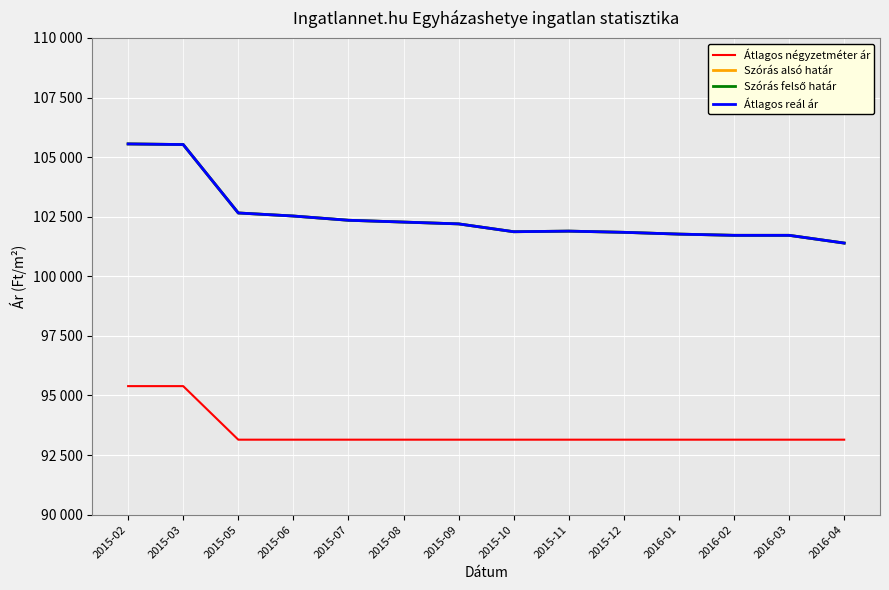

Does the chart have visible grid lines?

Yes